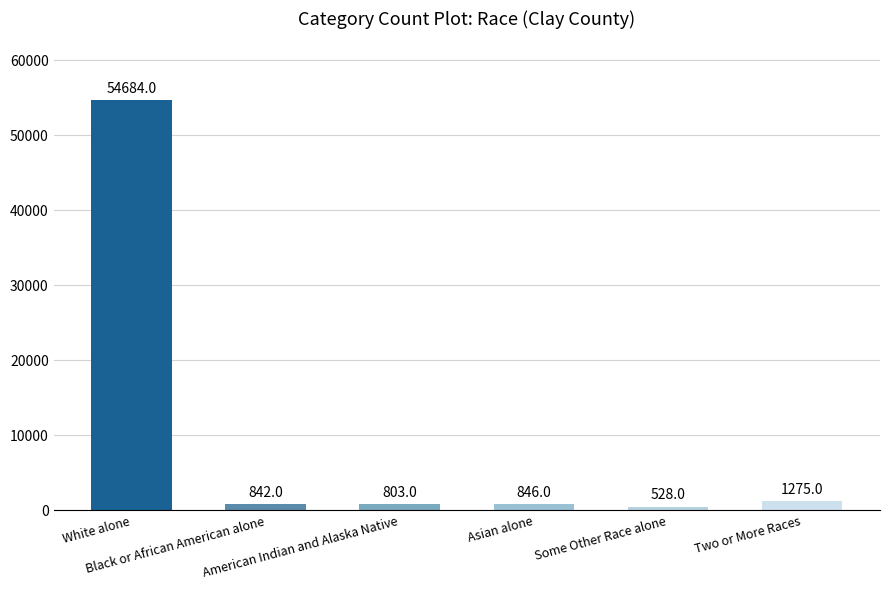

Which label corresponds to the smallest value in the chart?

Some Other Race alone